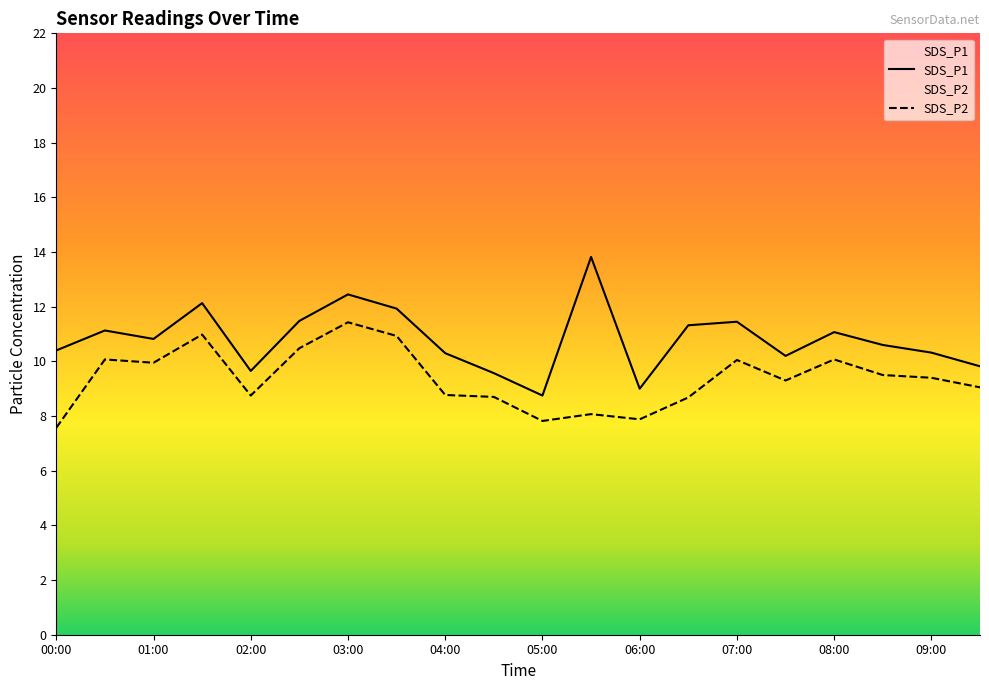

List the series in order of their peak value, highest first.

SDS_P1, SDS_P2